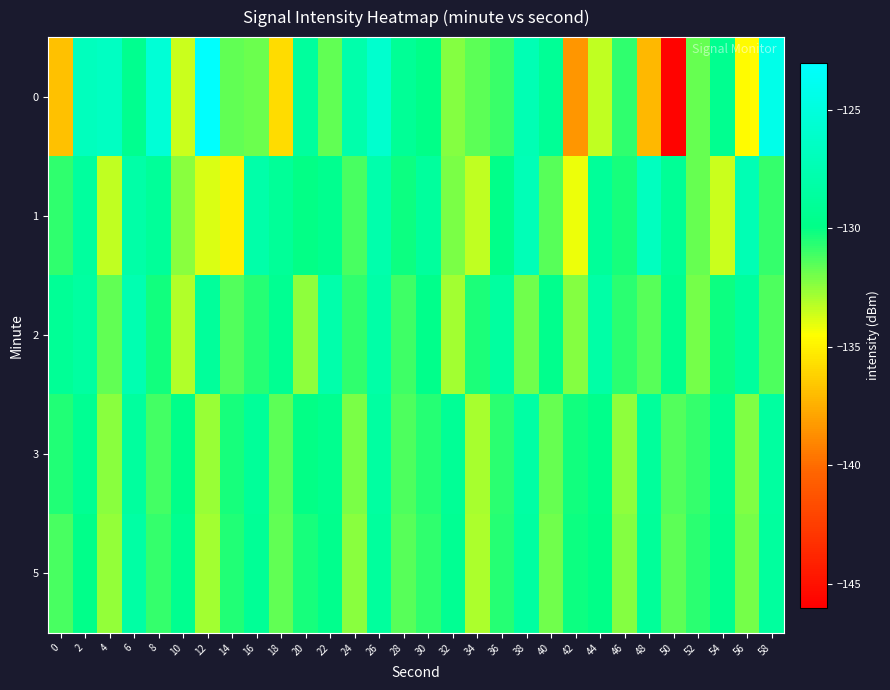

Reading right to left, transcribe all the data shown in this chart.

0: 58=-124.3	56=-134.6	54=-129.4	52=-131.8	50=-145.8	48=-137.2	46=-130.8	44=-133.4	42=-138.4	40=-129.0	38=-127.4	36=-130.9	34=-131.6	32=-132.3	30=-129.9	28=-129.0	26=-125.8	24=-127.9	22=-131.7	20=-128.7	18=-135.8	16=-131.9	14=-131.7	12=-123.2	10=-133.5	8=-125.4	6=-129.5	4=-126.5	2=-126.8	0=-136.8
1: 58=-130.9	56=-127.4	54=-133.6	52=-131.8	50=-129.1	48=-126.7	46=-130.3	44=-128.9	42=-134.2	40=-131.5	38=-127.2	36=-129.8	34=-133.4	32=-132.1	30=-128.7	28=-130.1	26=-127.8	24=-131.2	22=-129.5	20=-130.0	18=-128.9	16=-127.9	14=-135.1	12=-133.8	10=-132.4	8=-128.9	6=-128.1	4=-133.4	2=-128.6	0=-130.8
2: 58=-131.3	56=-128.7	54=-130.1	52=-132.0	50=-129.4	48=-131.5	46=-130.7	44=-128.2	42=-132.3	40=-129.6	38=-131.9	36=-128.5	34=-130.4	32=-132.8	30=-129.7	28=-131.0	26=-128.1	24=-130.8	22=-127.9	20=-132.5	18=-129.3	16=-130.6	14=-131.4	12=-128.8	10=-133.1	8=-130.2	6=-127.5	4=-131.7	2=-128.4	0=-129.1
3: 58=-128.5	56=-132.2	54=-129.3	52=-130.9	50=-131.4	48=-128.8	46=-132.5	44=-129.7	42=-130.2	40=-131.8	38=-128.3	36=-130.7	34=-132.9	32=-129.1	30=-130.6	28=-131.3	26=-128.4	24=-132.1	22=-129.5	20=-130.0	18=-131.6	16=-128.9	14=-130.3	12=-132.7	10=-129.8	8=-131.1	6=-128.6	4=-132.4	2=-129.2	0=-130.5
5: 58=-128.6	56=-132.0	54=-129.5	52=-130.7	50=-131.6	48=-128.9	46=-132.3	44=-129.9	42=-130.1	40=-131.9	38=-128.4	36=-130.6	34=-133.0	32=-129.2	30=-130.8	28=-131.5	26=-128.7	24=-132.4	22=-129.6	20=-130.3	18=-131.7	16=-129.1	14=-130.5	12=-132.8	10=-129.4	8=-130.9	6=-128.3	4=-132.6	2=-129.8	0=-131.2